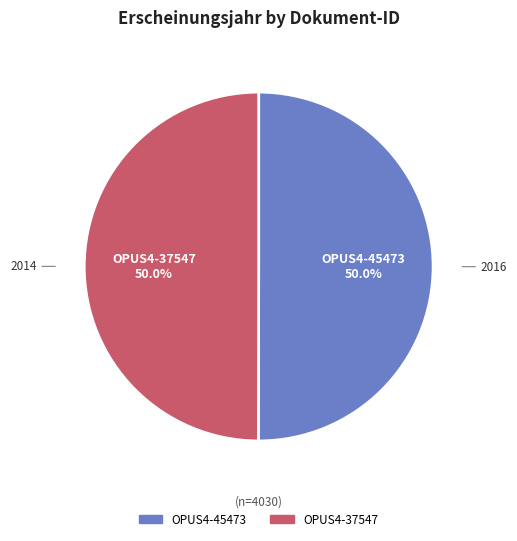

What is the ratio of the value at OPUS4-37547 to the value at OPUS4-45473?

1.0